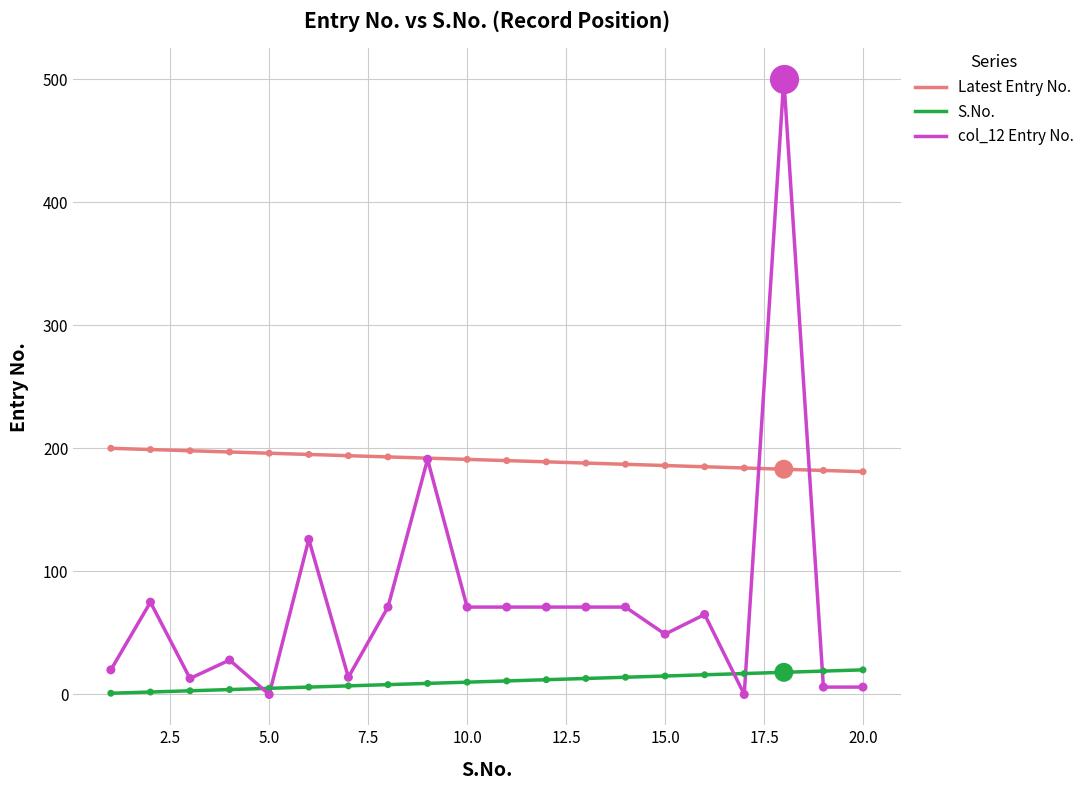

True or false: Latest Entry No. and S.No. cross at least once.

False